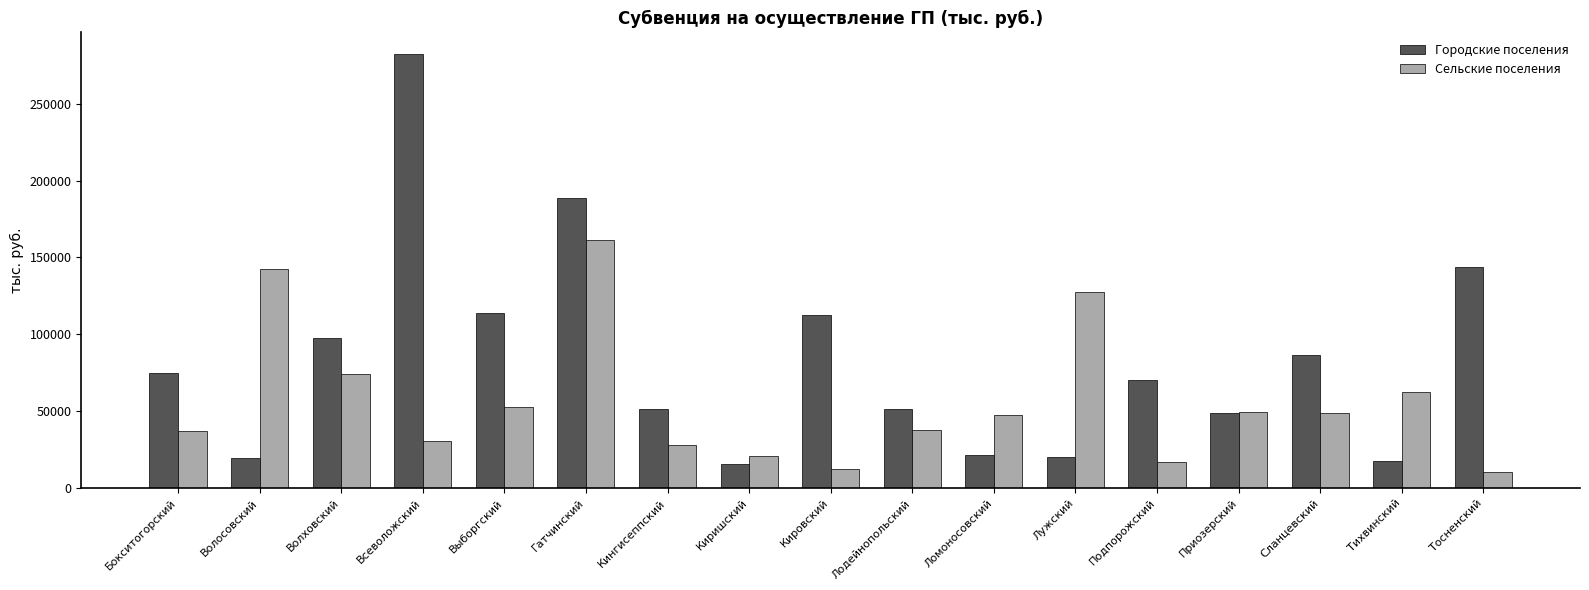

How many categories are shown in the chart?

17